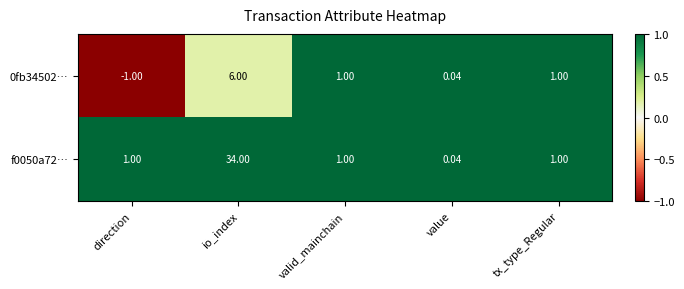

Which category has the highest value in the 0fb34502… series?

io_index